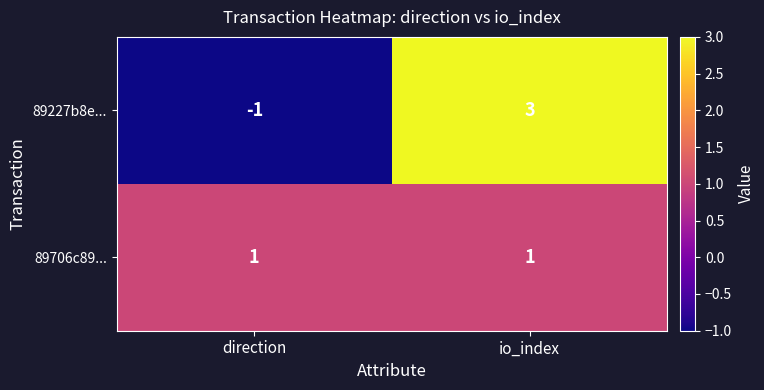

Which series changed the most between direction and io_index?

89227b8e...